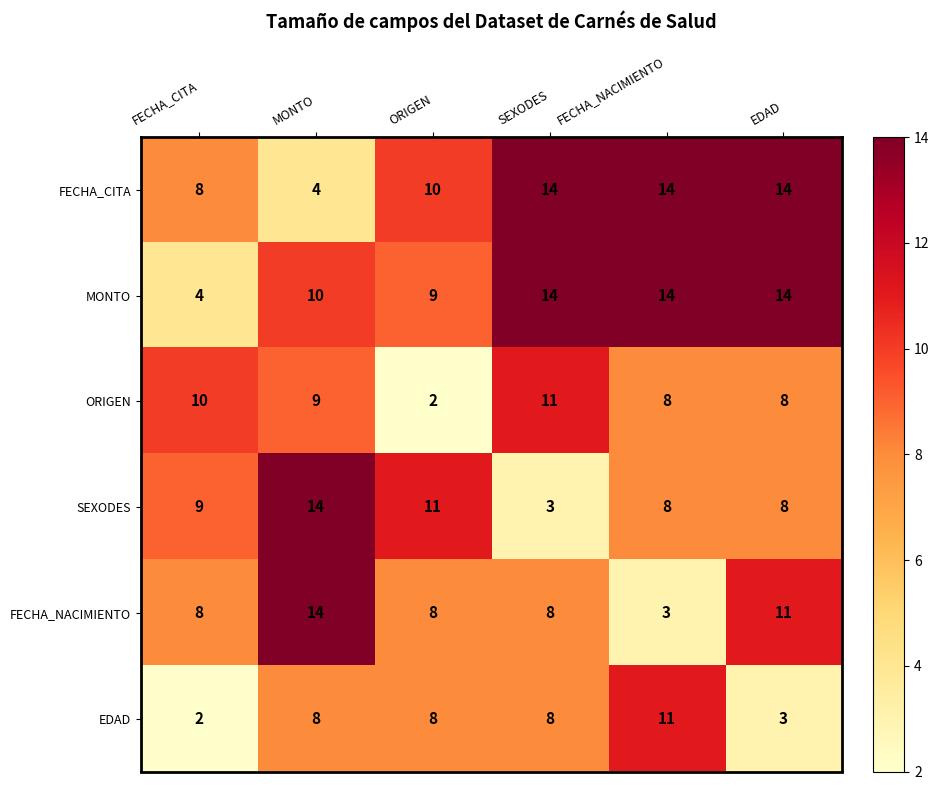

Between FECHA_CITA and SEXODES, which series saw the biggest shift?

MONTO